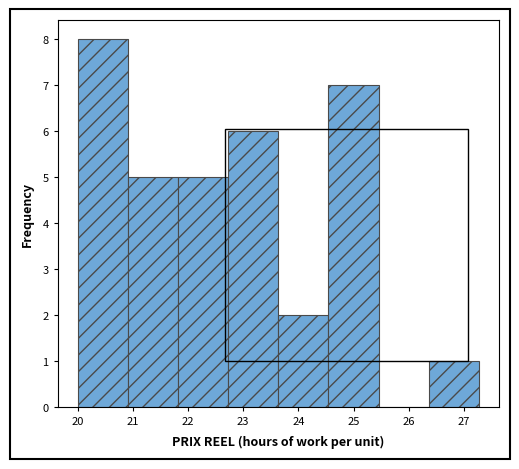

Reading left to right, transcribe this chart: for each bar, give the range it covers on the x-axis and its height. Neither the bar edges nor the heights are printed on the chart, so give them approximately, as read against the axes.

20.0 to 20.9: 8
20.9 to 21.8: 5
21.8 to 22.7: 5
22.7 to 23.6: 6
23.6 to 24.5: 2
24.5 to 25.5: 7
25.5 to 26.4: 0
26.4 to 27.3: 1